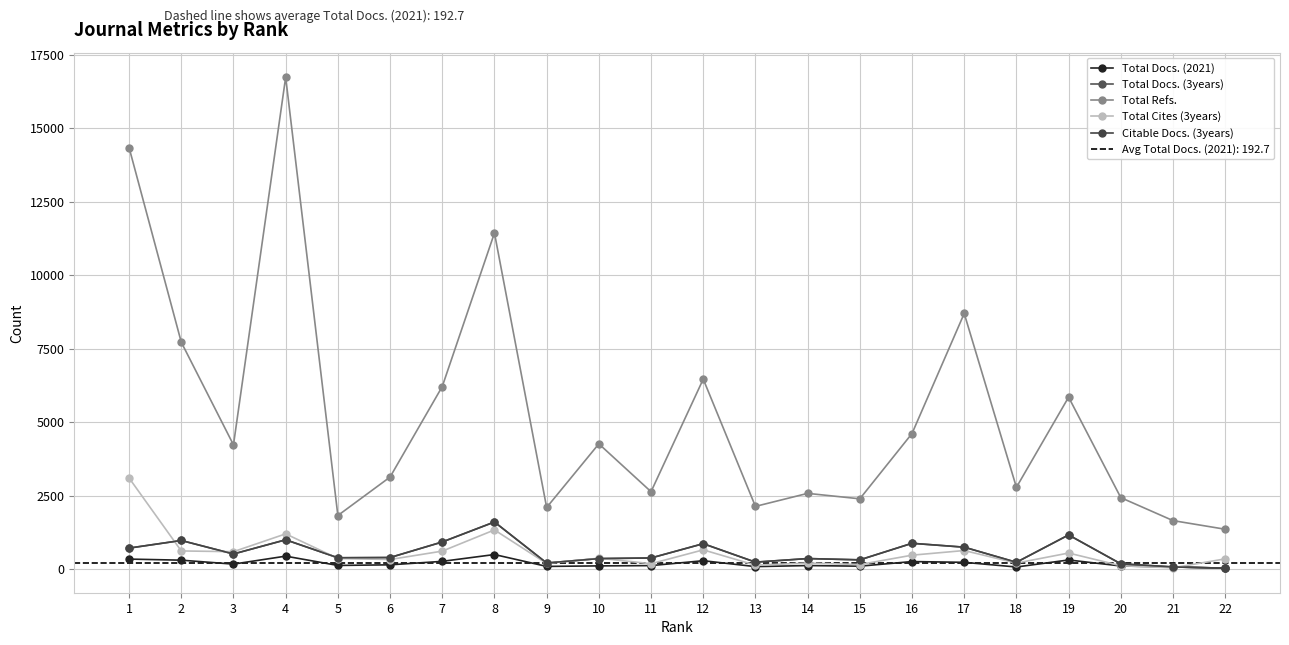

Reading left to right, extract all data points from this chart.

Total Docs. (2021): 339	302	168	439	123	144	262	494	90	108	117	284	83	119	98	255	229	70	309	105	72	30
Total Docs. (3years): 713	972	513	995	384	392	921	1601	206	356	377	863	235	357	313	876	744	230	1160	178	72	30
Total Refs.: 14334	7715	4224	16728	1821	3129	6208	11430	2094	4258	2631	6460	2131	2574	2389	4610	8693	2780	5846	2429	1648	1354
Total Cites (3years): 3097	616	591	1197	358	325	610	1331	189	370	182	653	131	204	154	472	630	202	545	113	42	347
Citable Docs. (3years): 713	972	513	995	384	392	921	1601	206	356	377	863	235	357	313	876	744	230	1160	178	72	30